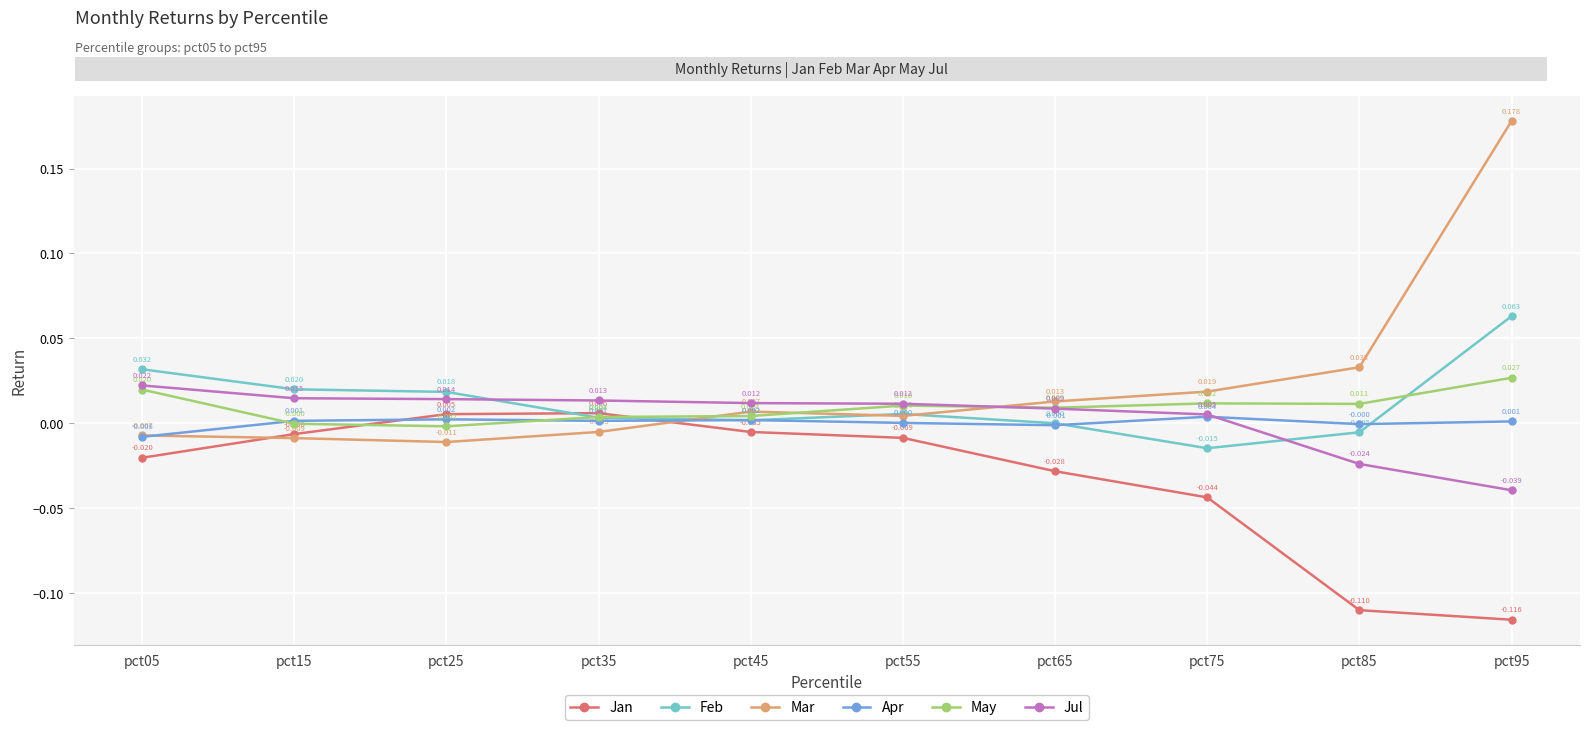

Between pct25 and pct35, which series saw the biggest shift?

Feb